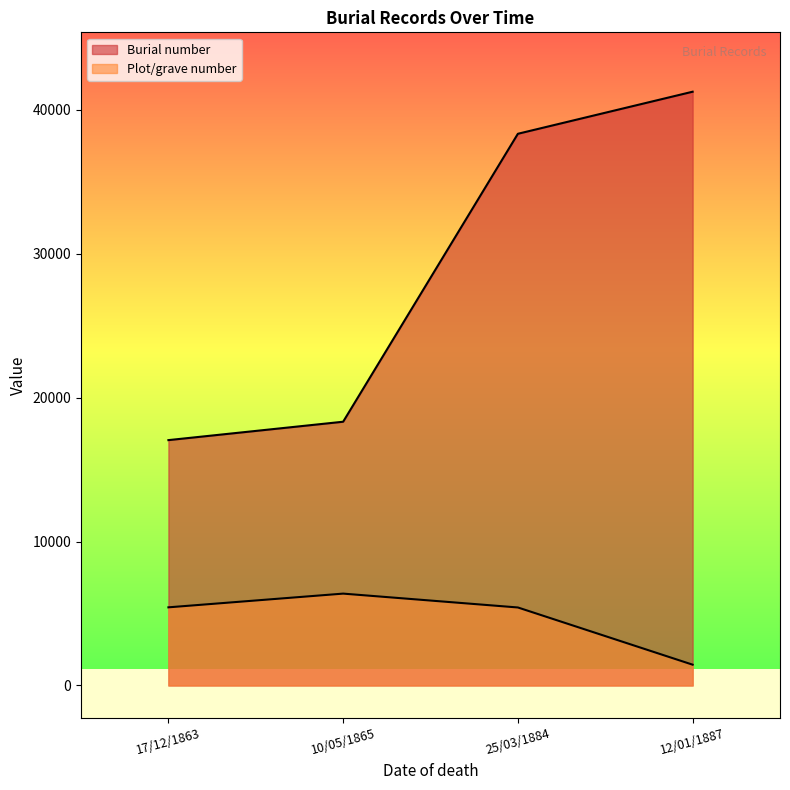

How many distinct data groups are displayed?

2